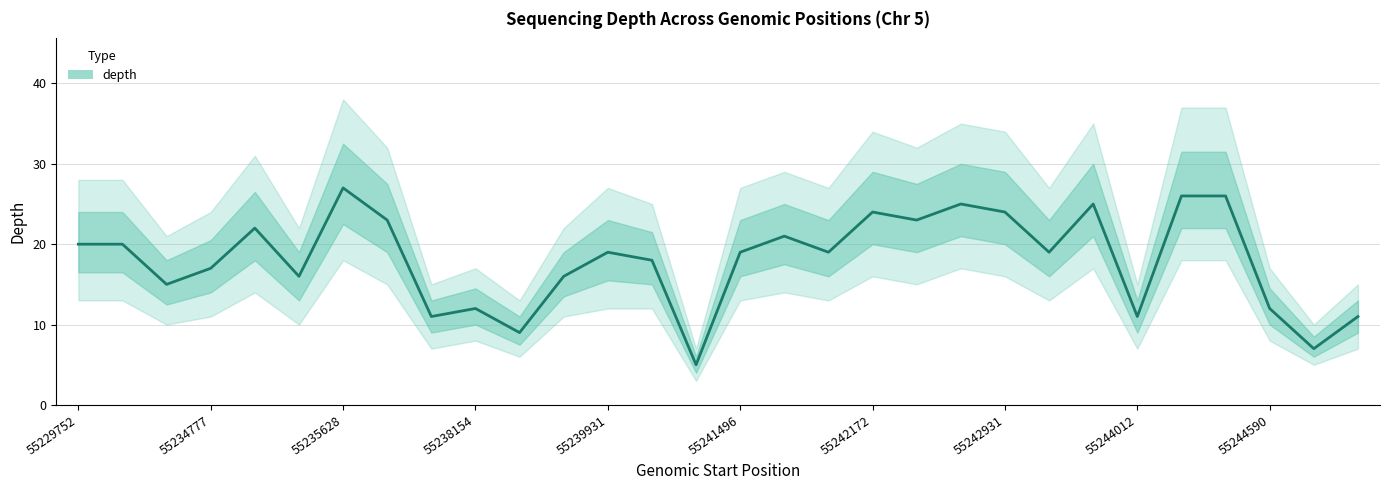

What is the highest value of the depth_lower series?

18